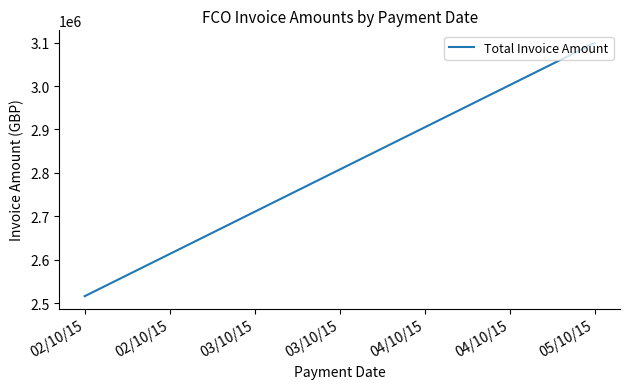

What is the value of the 2nd point from the left?

2515716.7